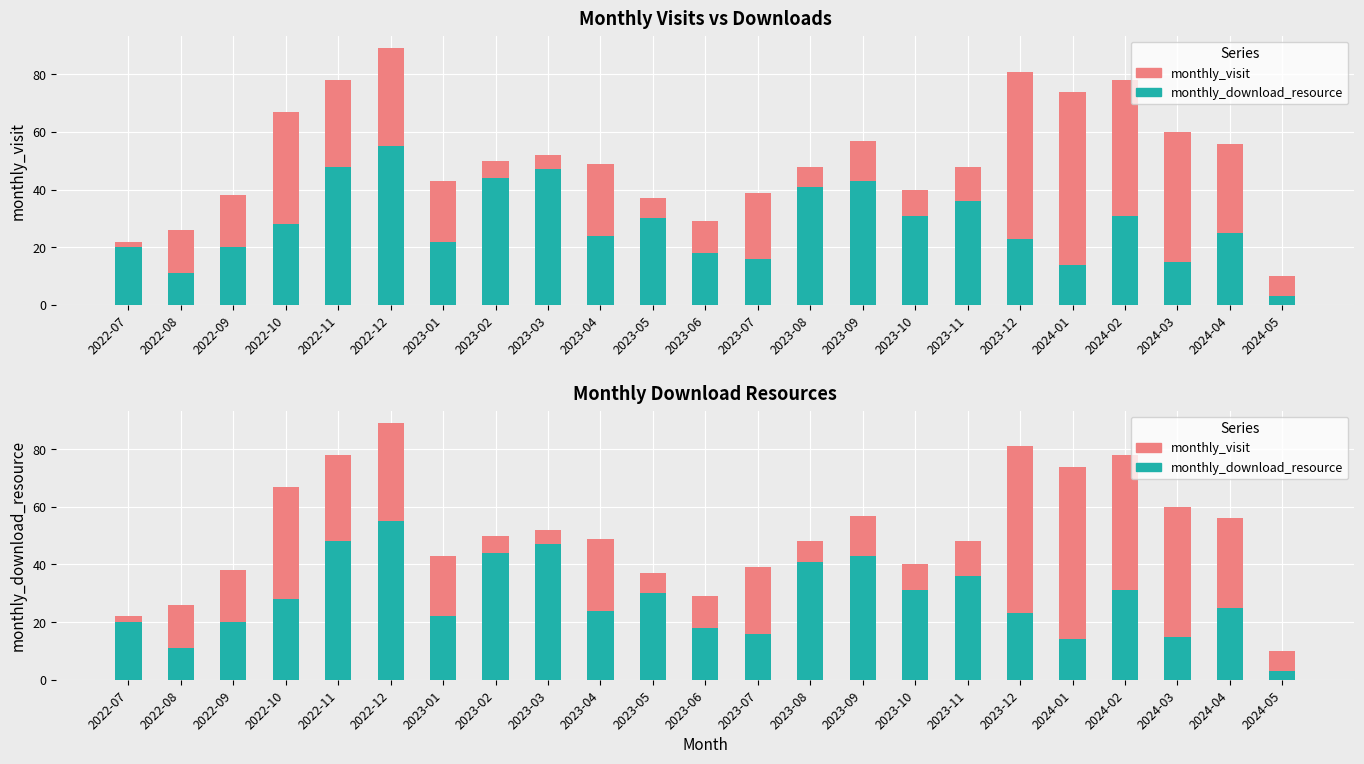

What is the label of the 23rd bar from the right?

2022-07